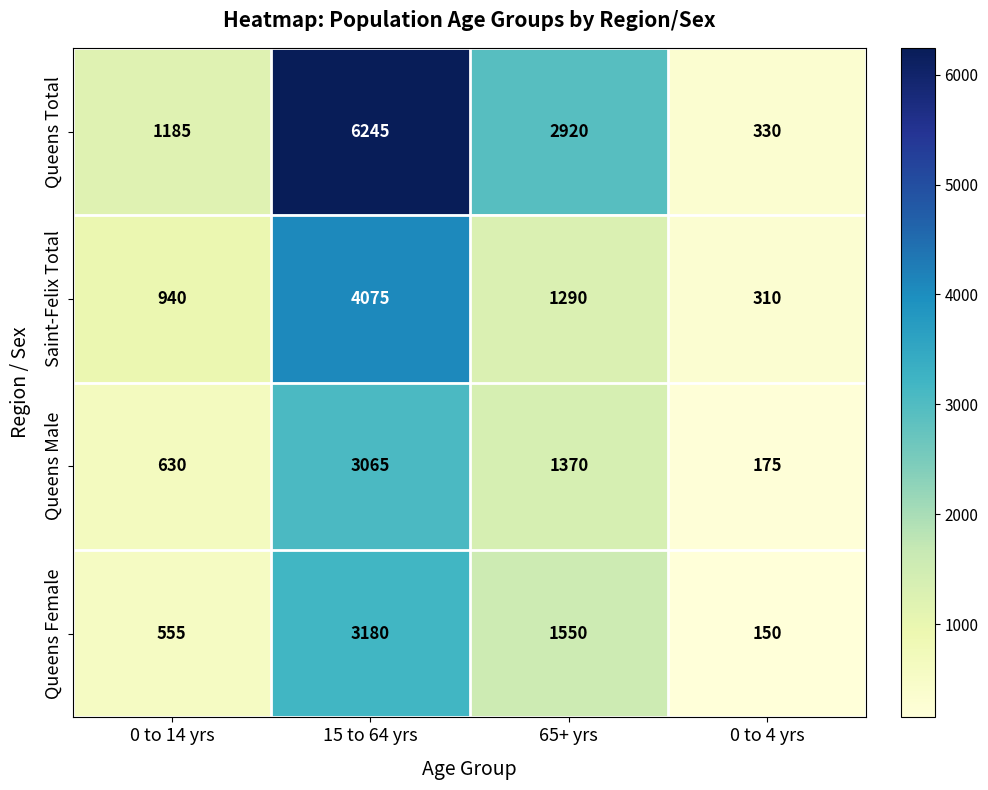

Which series has the largest range (max minus min)?

Queens Total